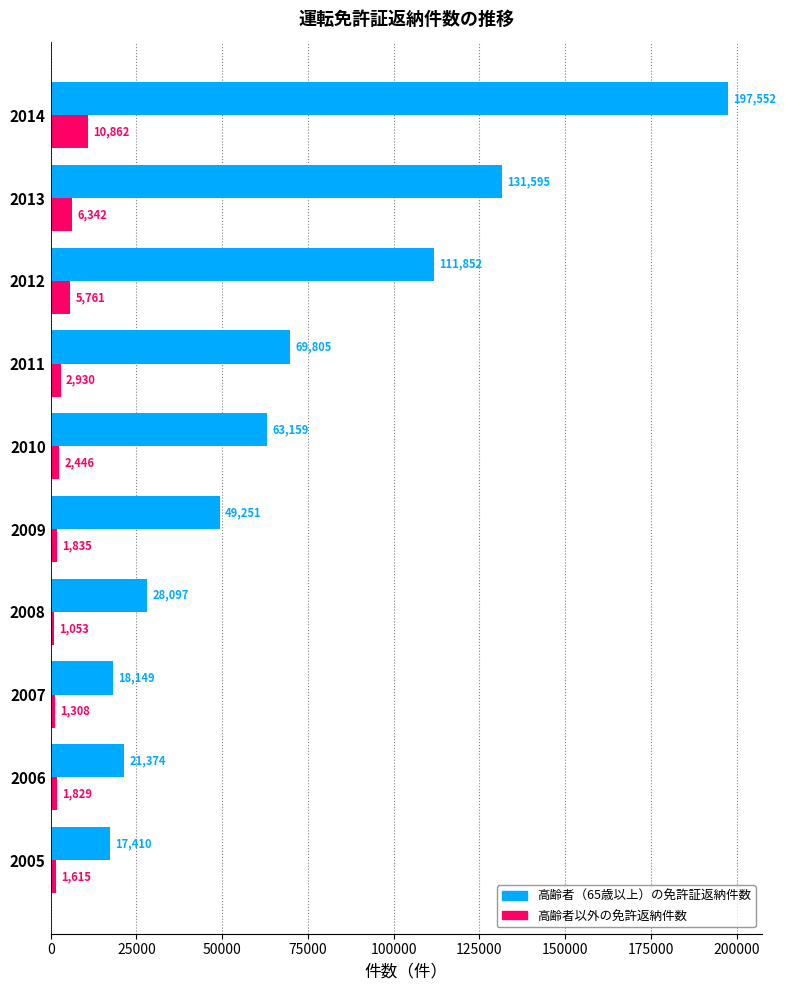

The 高齢者（65歳以上）の免許証返納件数 series shows 104211 at 2010. True or false?

False